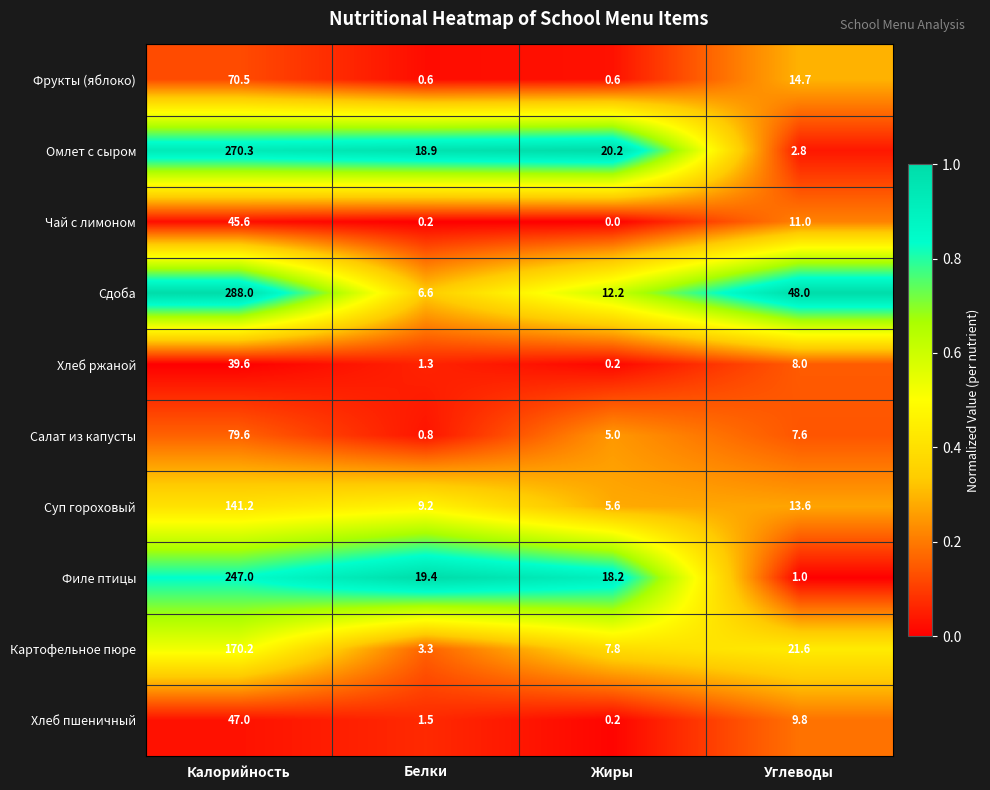

The Фрукты (яблоко) series shows 70.5 at Калорийность. True or false?

True